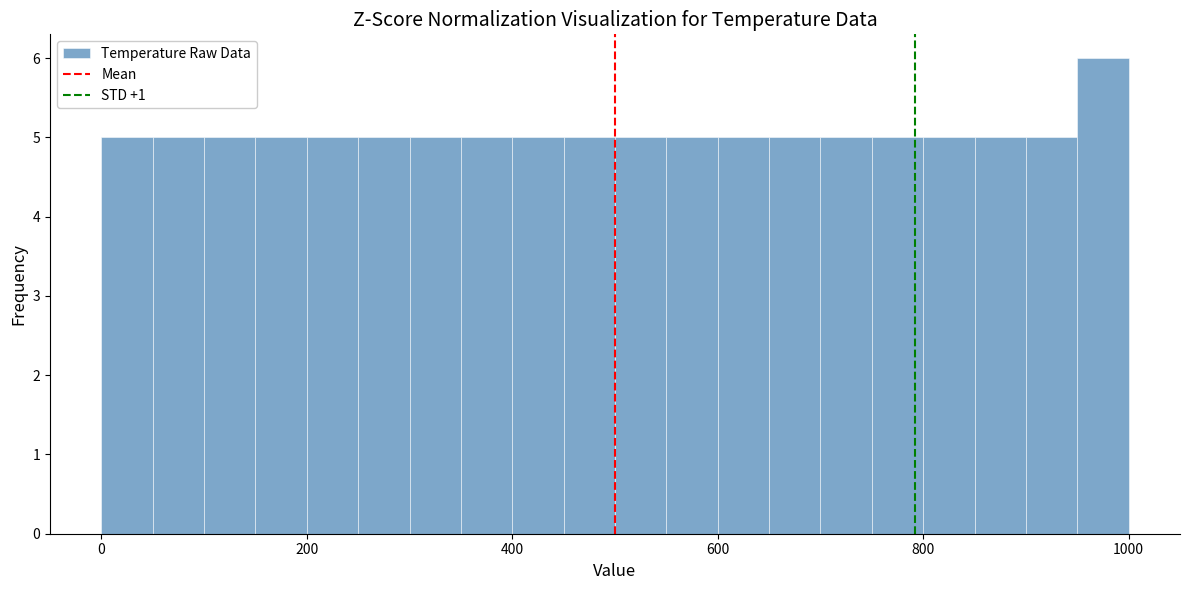

Around what value on the x-axis is the tallest bar? Give the approximate position of its centre, as read against the axis.

980